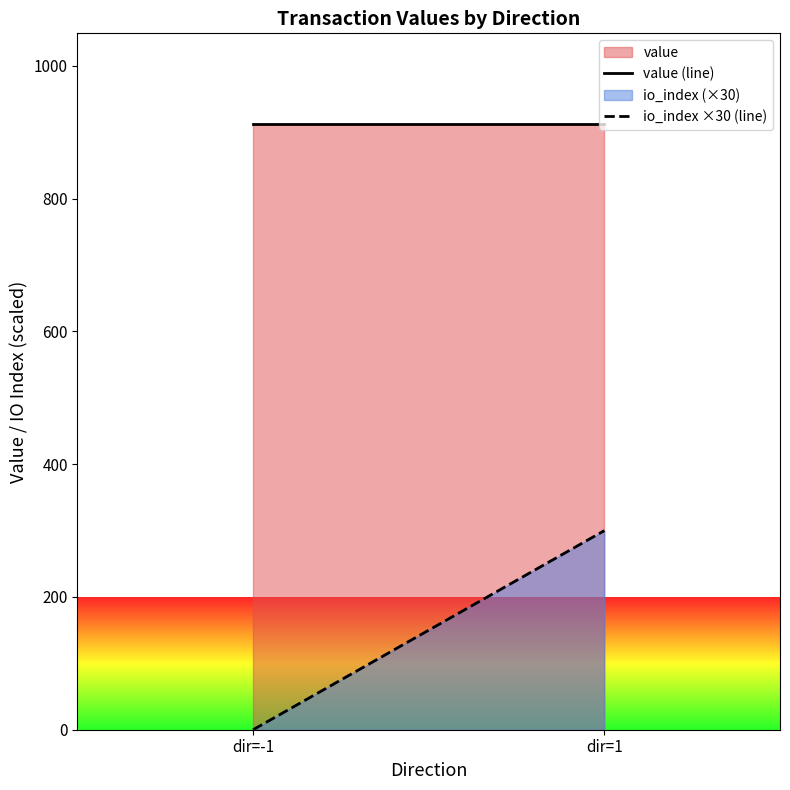

Which series changed the most between dir=-1 and dir=1?

io_index (×30)